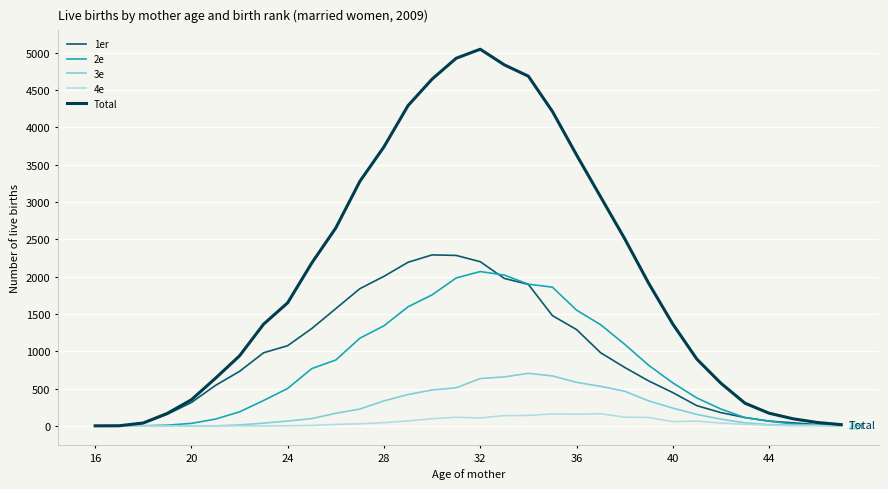

List the series in order of their peak value, lowest first.

4e, 3e, 2e, 1er, Total